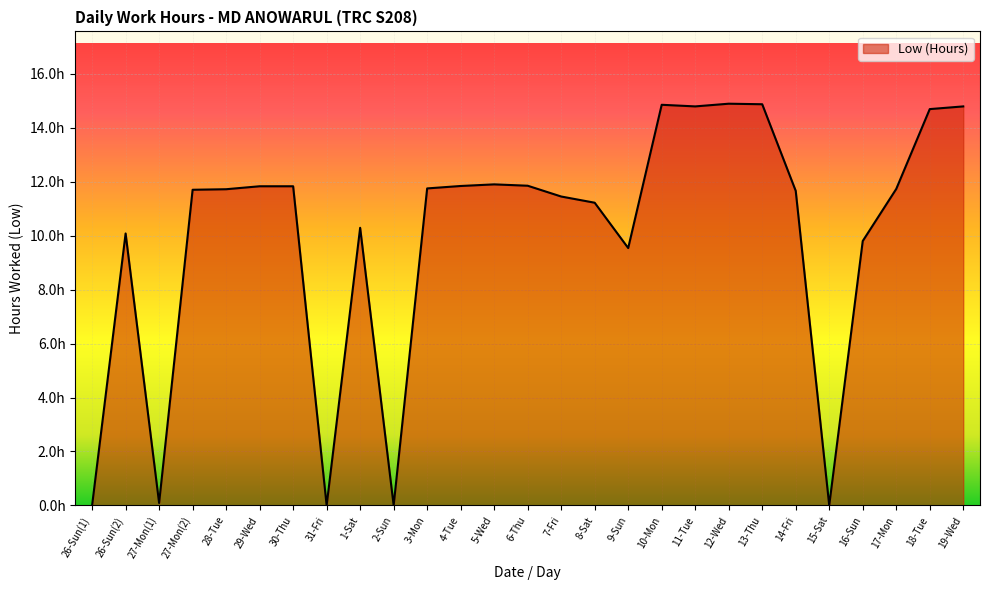

Between 19-Wed and 2-Sun, which is larger?

19-Wed